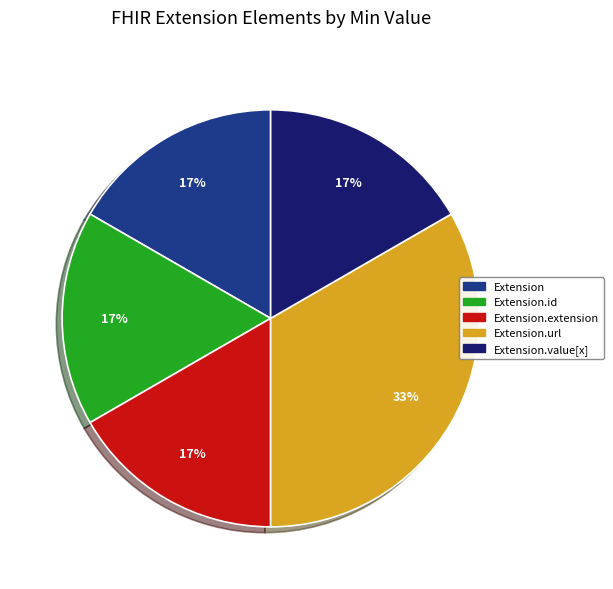

To the nearest percent, what is the average slice percentage?

20%